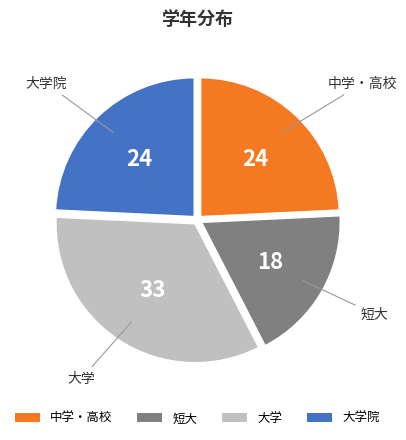

Is it true that 大学院 is 37% of the pie?

False